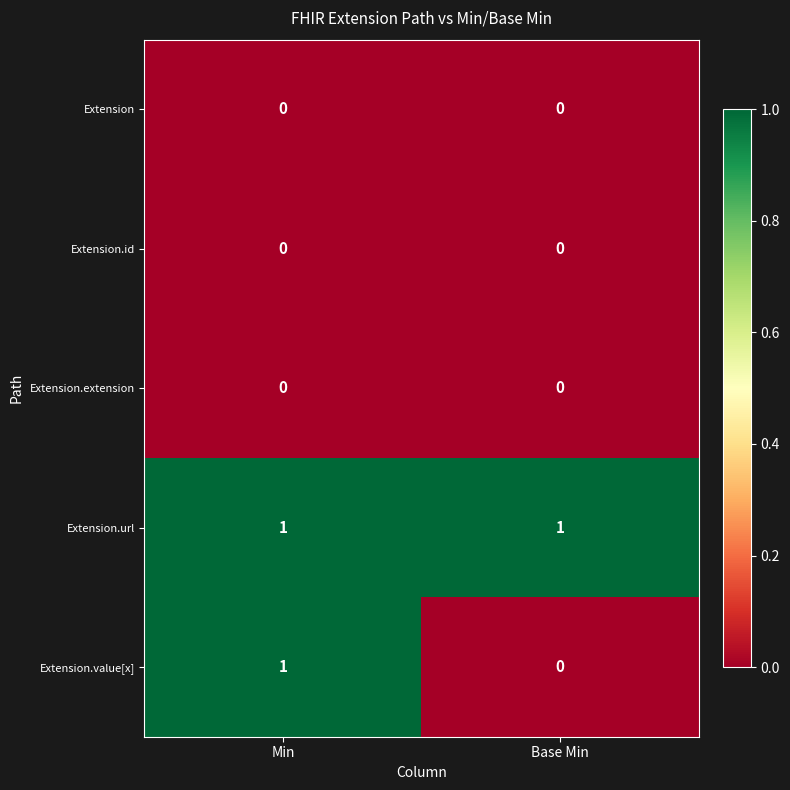

How many categories are shown in the chart?

2